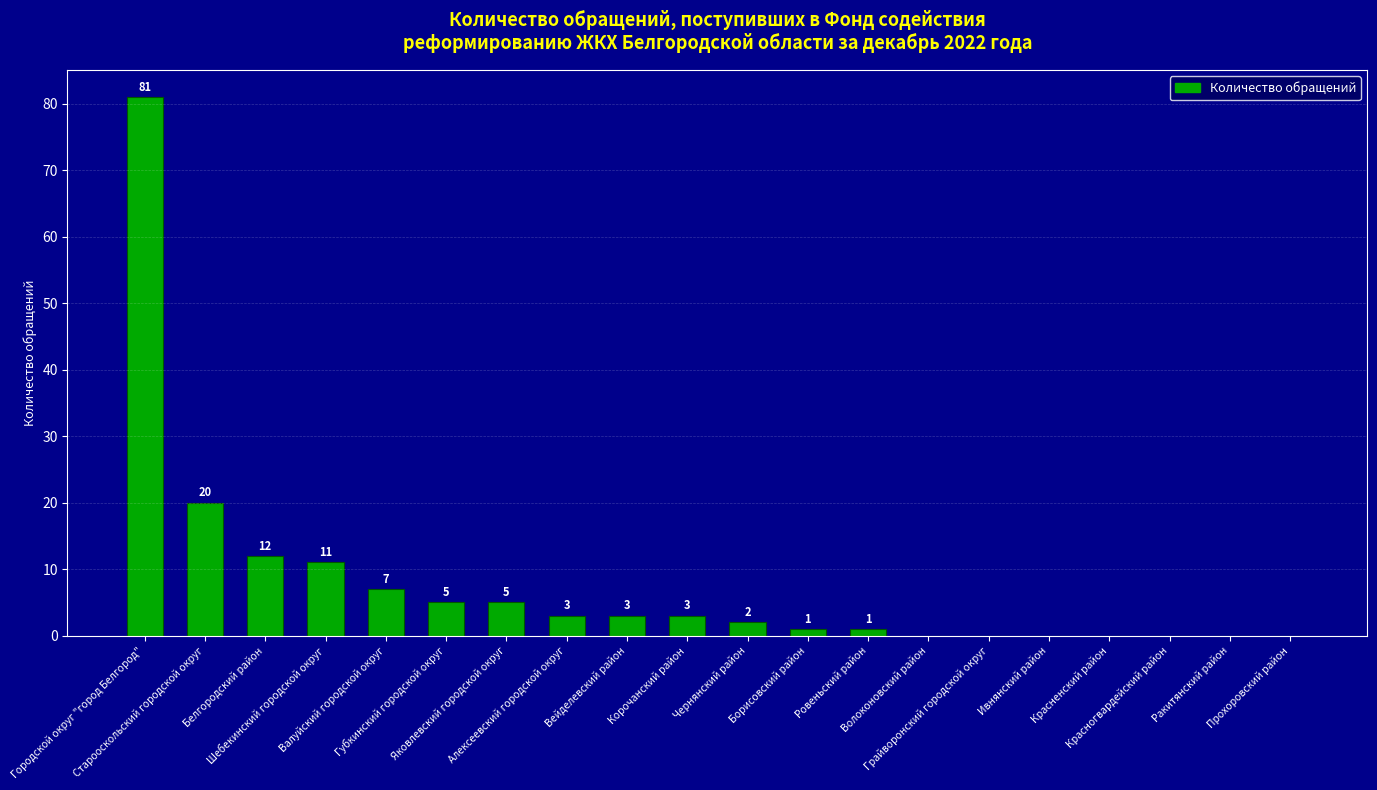

What is the sum of all values?

154